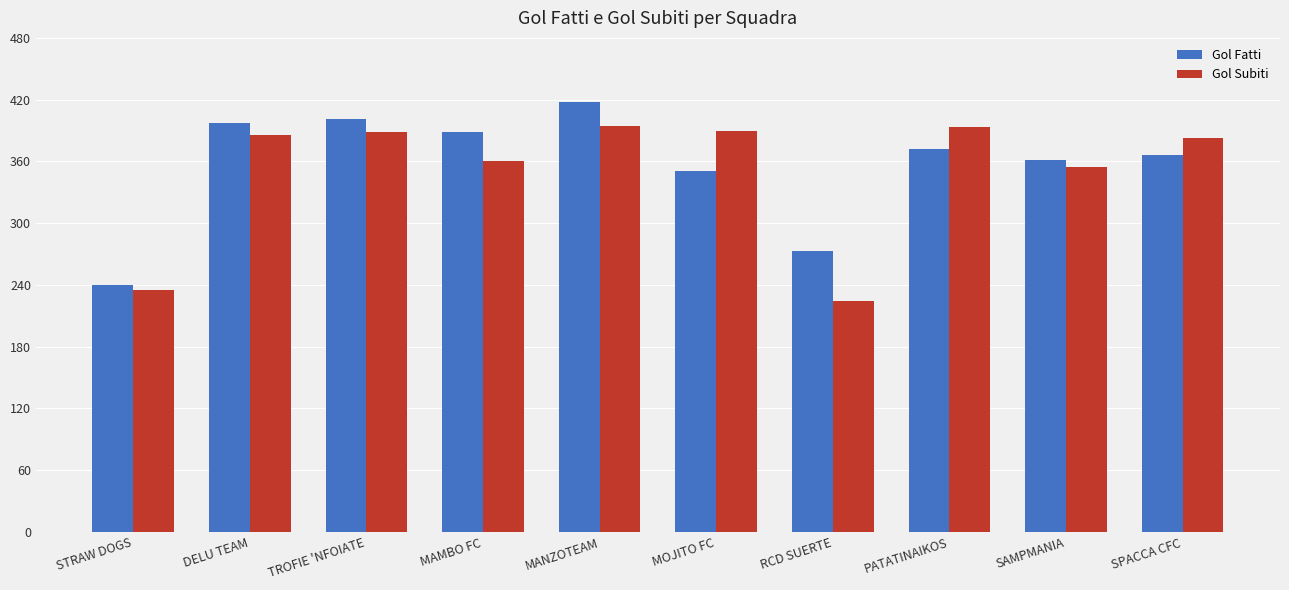

The Gol Subiti series shows 360 at MAMBO FC. True or false?

True